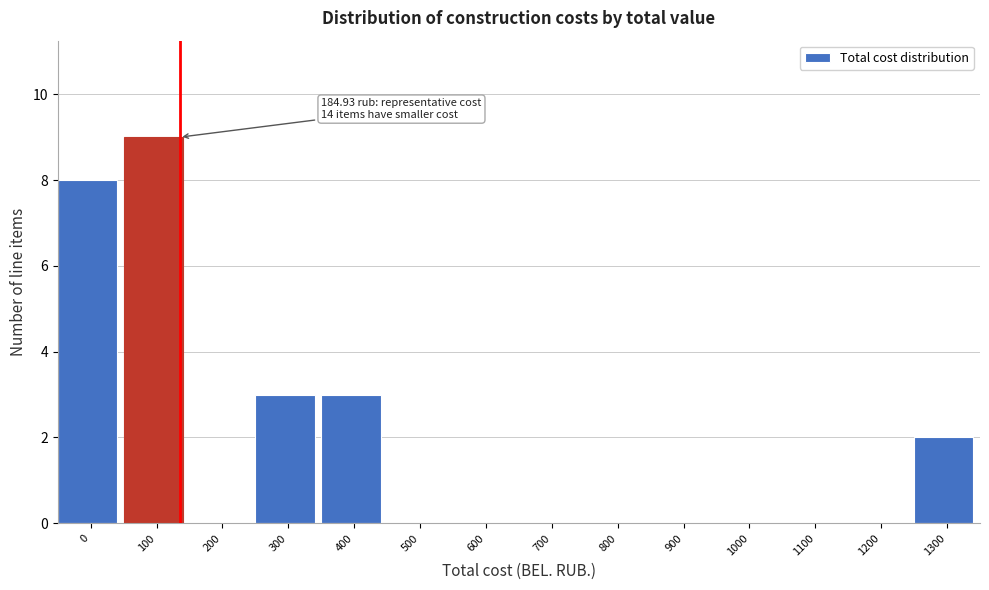

Reading left to right, transcribe all the data shown in this chart.

0=8	100=9	200=0	300=3	400=3	500=0	600=0	700=0	800=0	900=0	1000=0	1100=0	1200=0	1300=2